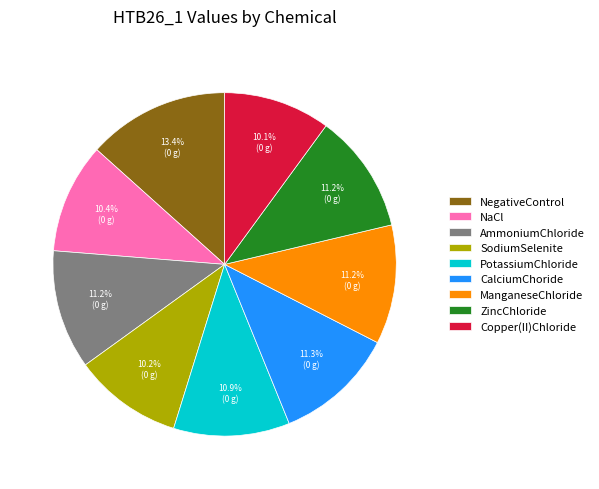

Does any single category account for the majority?

No